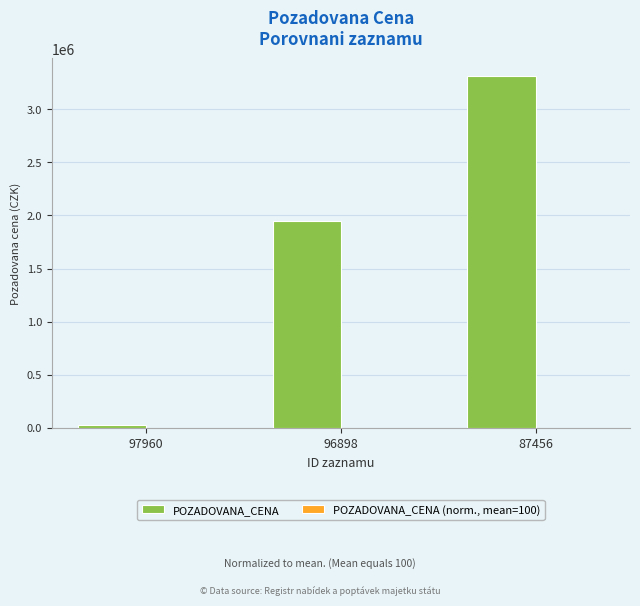

The value of POZADOVANA_CENA at 87456 is 1362594.8. True or false?

False